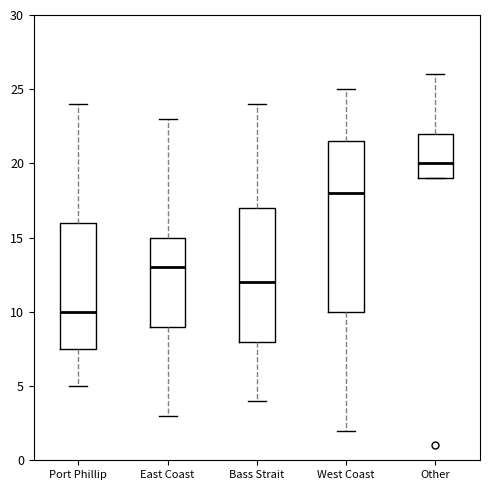

Reading left to right, transcribe this box plot: for each box, give where its median line is, the range the box spans, and where its two whiskers end, as read against the y-axis. The values are not printed on the chart, so give them approximately, as read against the axis.

Port Phillip: median 10.0, box 7.5 to 16.0, whiskers 5.0 to 24.0
East Coast: median 13.0, box 9.0 to 15.0, whiskers 3.0 to 23.0
Bass Strait: median 12.0, box 8.0 to 17.0, whiskers 4.0 to 24.0
West Coast: median 18.0, box 10.0 to 21.5, whiskers 2.0 to 25.0
Other: median 20.0, box 19.0 to 22.0, whiskers 19.0 to 26.0